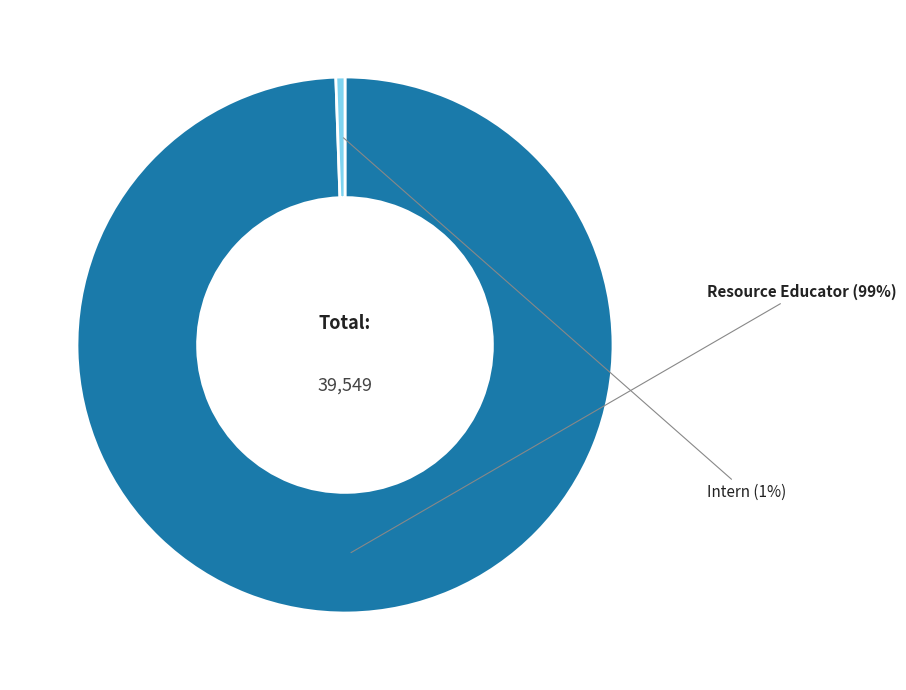

To the nearest percent, what percentage of the pie is Resource Educator?

99%